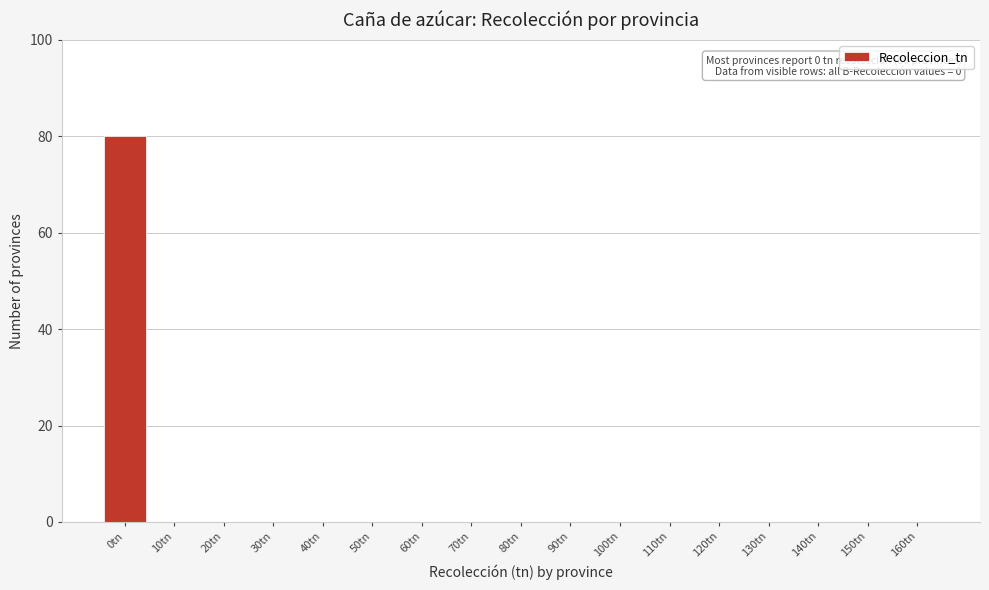

Reading left to right, extract all data points from this chart.

0tn=80	10tn=0	20tn=0	30tn=0	40tn=0	50tn=0	60tn=0	70tn=0	80tn=0	90tn=0	100tn=0	110tn=0	120tn=0	130tn=0	140tn=0	150tn=0	160tn=0